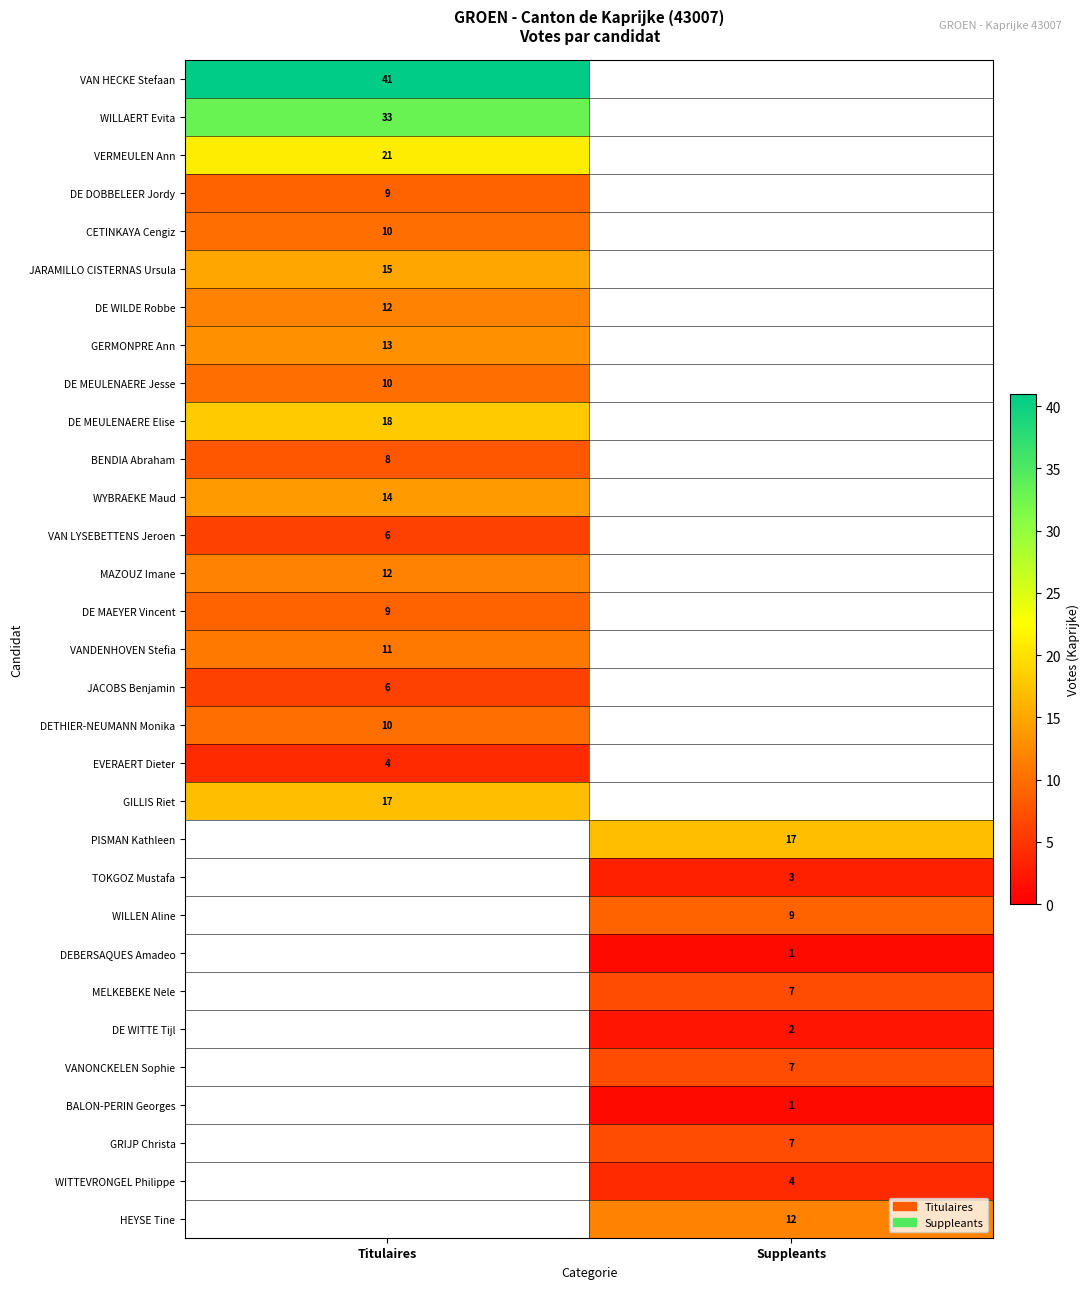

Is it true that TOKGOZ Mustafa equals 1 at Suppleants?

False